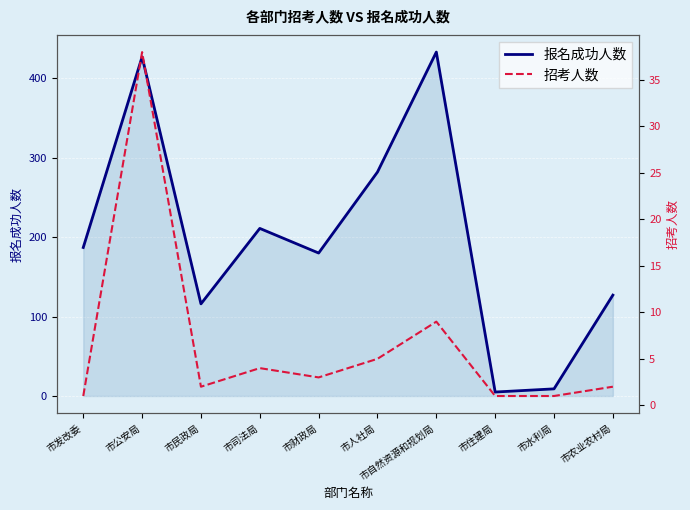

How many data points in 报名成功人数 are less than 187?

5